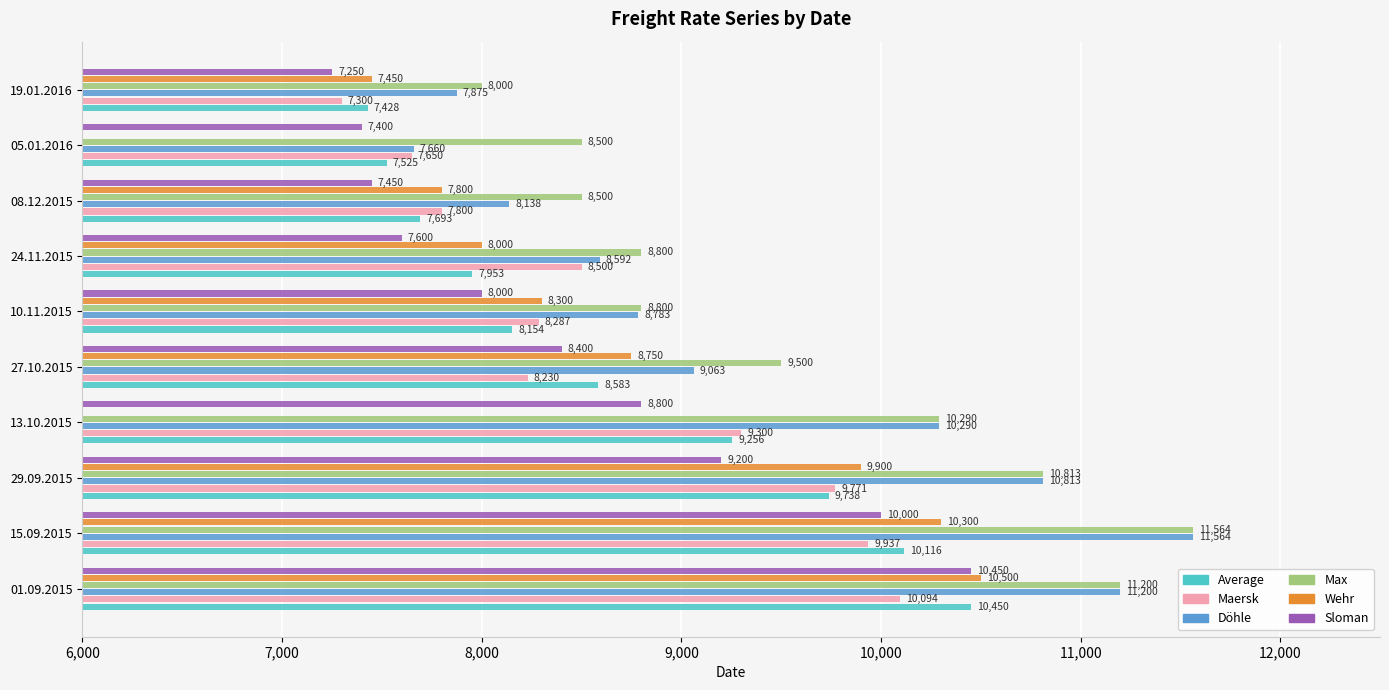

Count the number of categories in the chart.

10